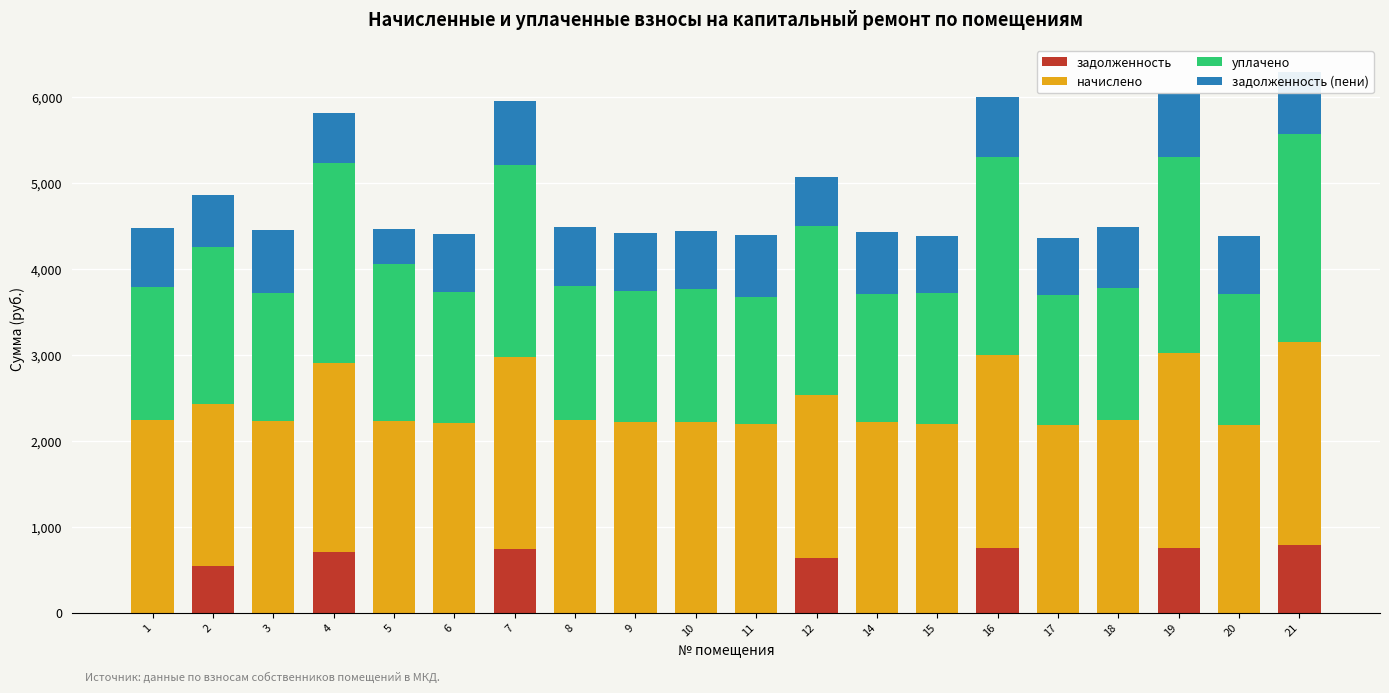

Does the chart contain stacked bars?

Yes